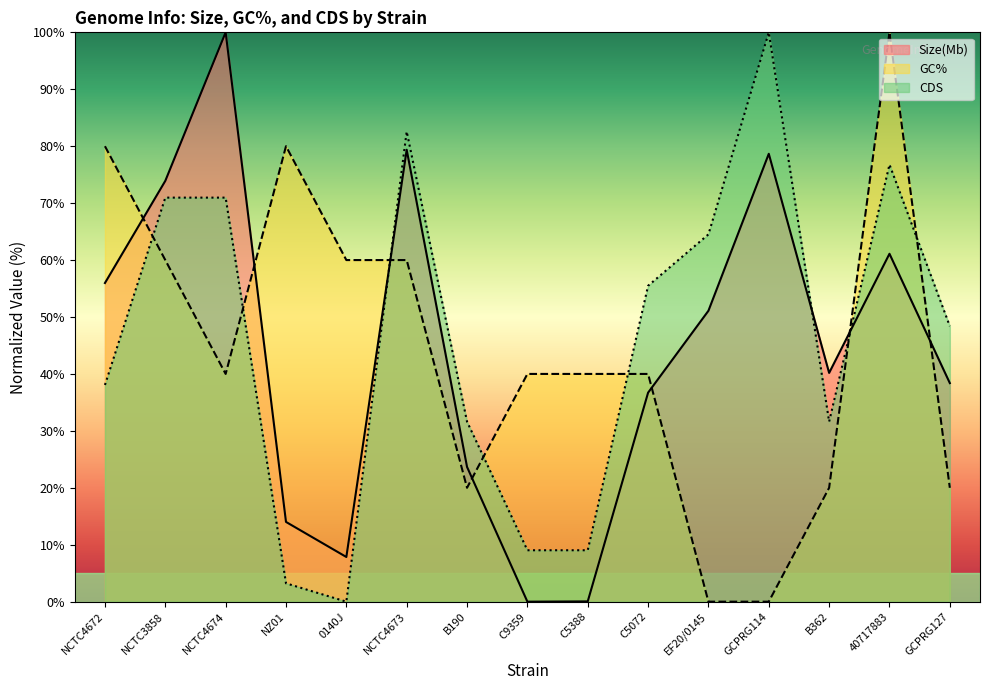

Which category has the highest value in the Size(Mb) series?

NCTC4674